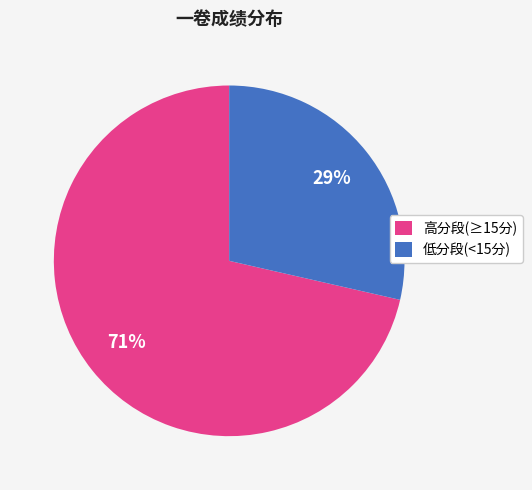

Which category has the biggest portion of the pie?

高分段(≥15分)